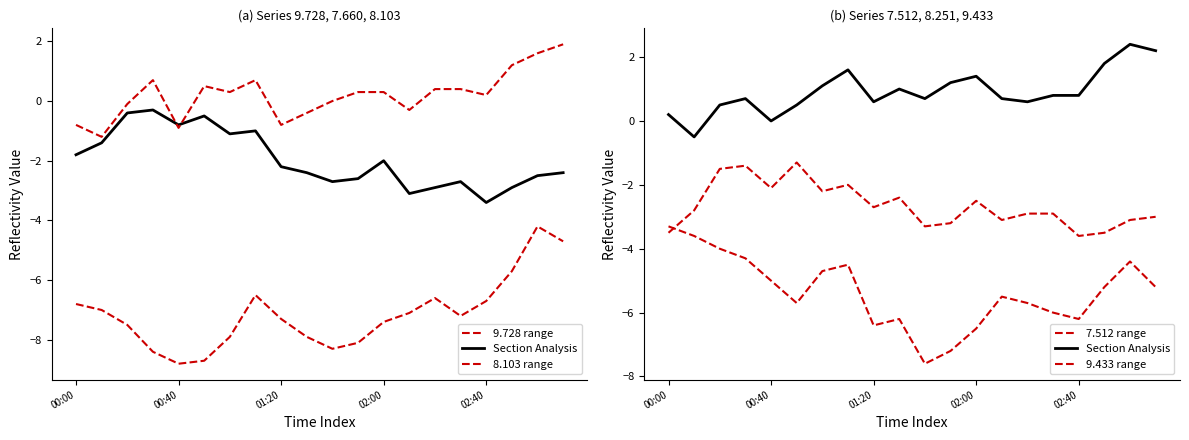

How many negative values does the Section Analysis series have?

1